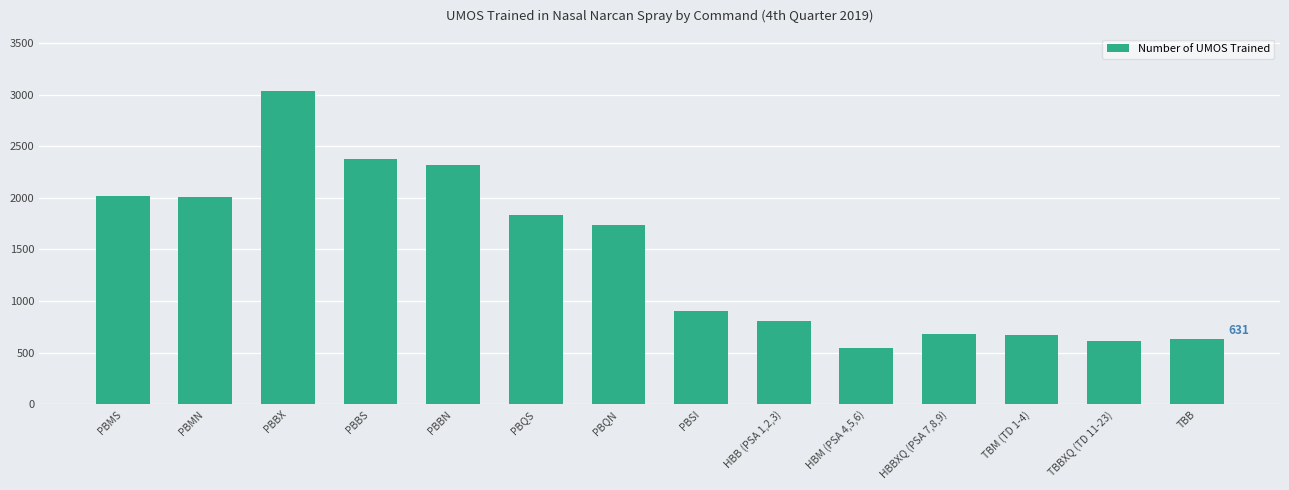

What is the difference between the maximum and minimum values?

2491